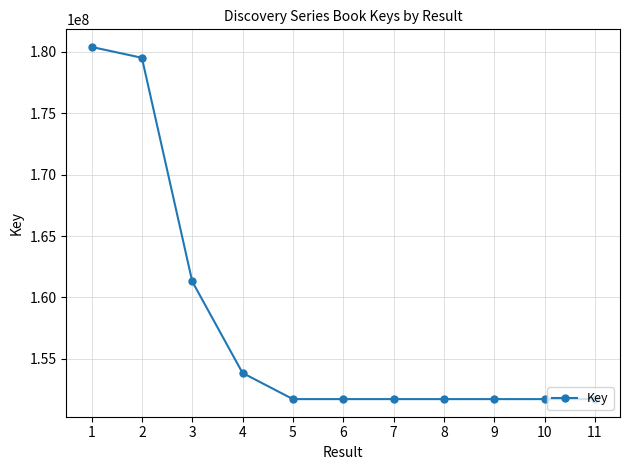

What is the sum of all values?

1737069070